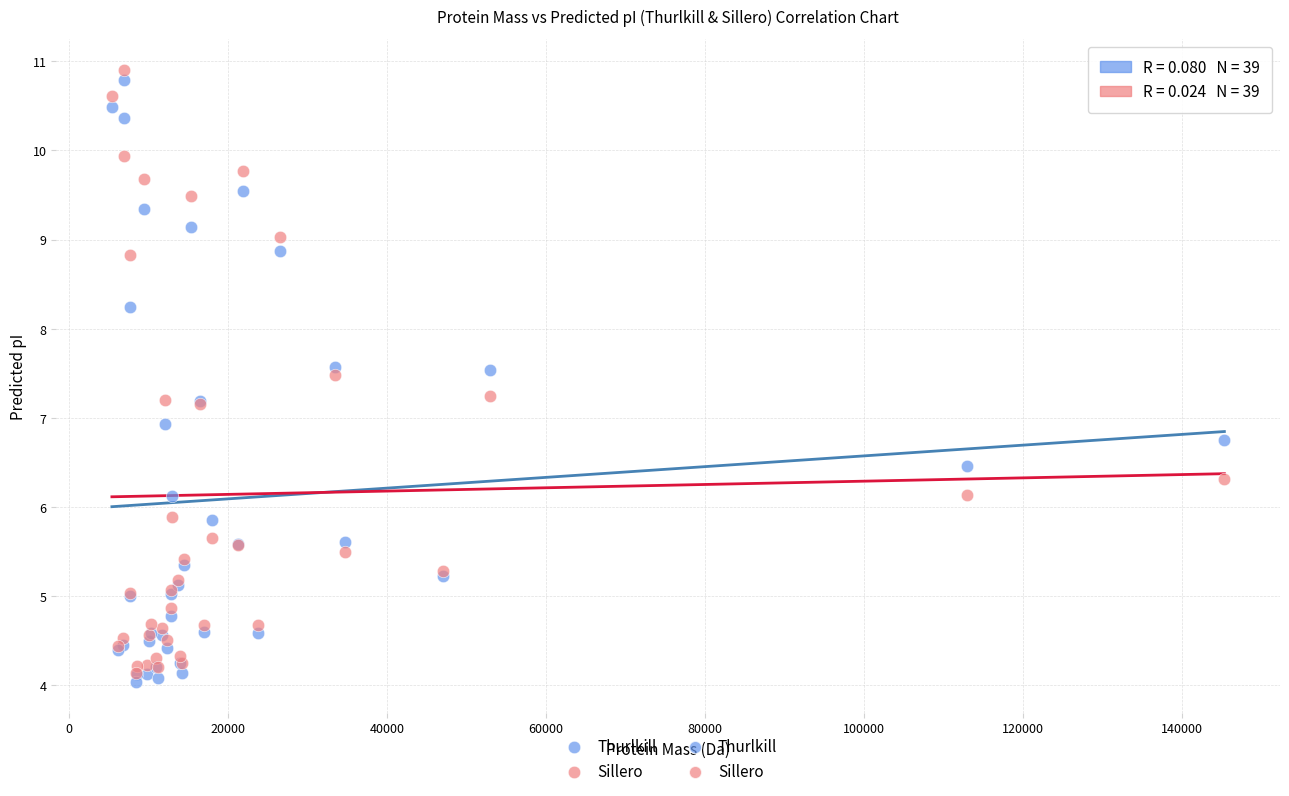

Which series has the largest Y range (max minus min)?

Sillero